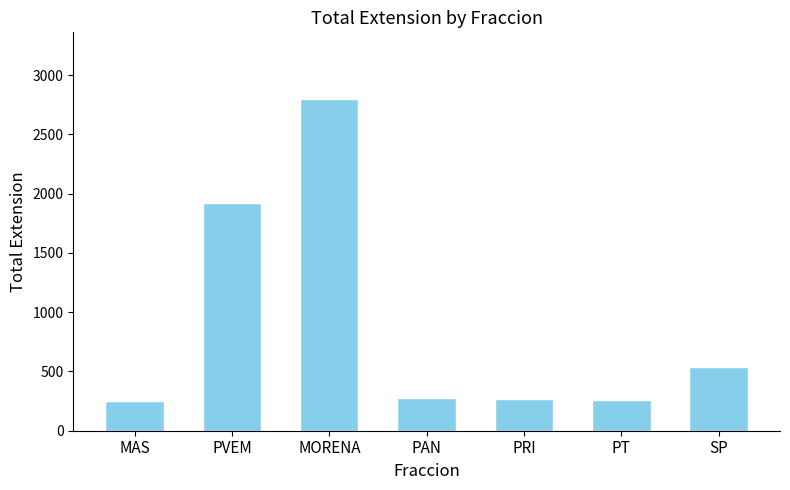

What value does the data have at PAN, to the nearest 100?

300